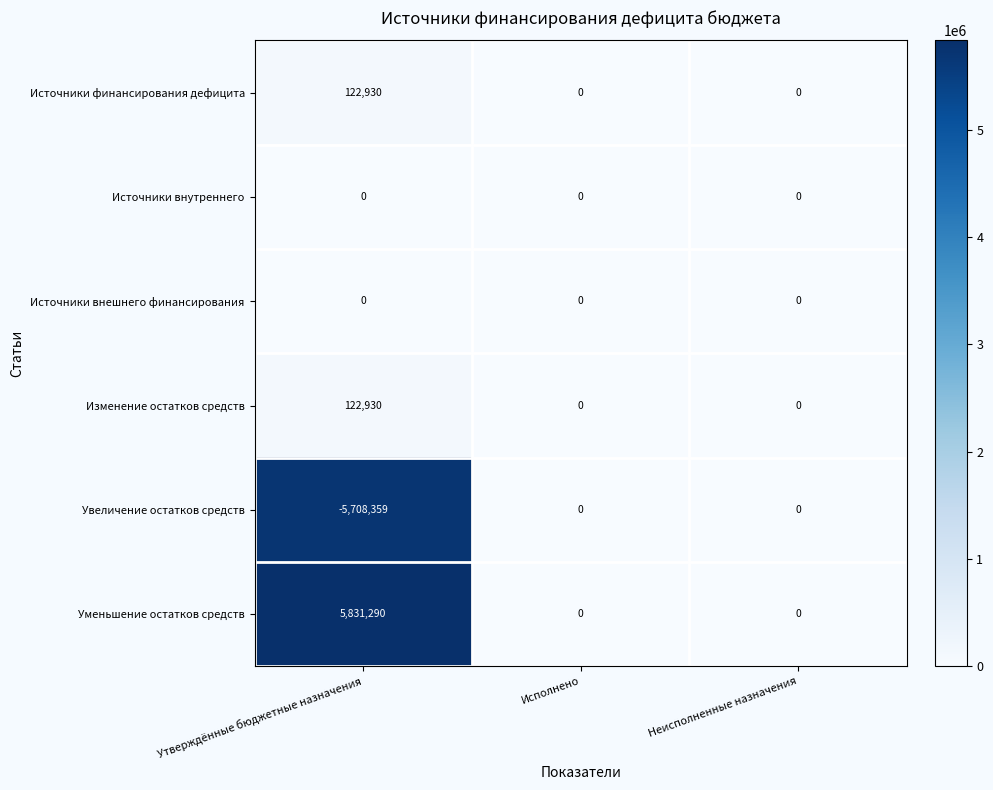

What is the difference between the highest and lowest values at Утверждённые бюджетные назначения?

11539649